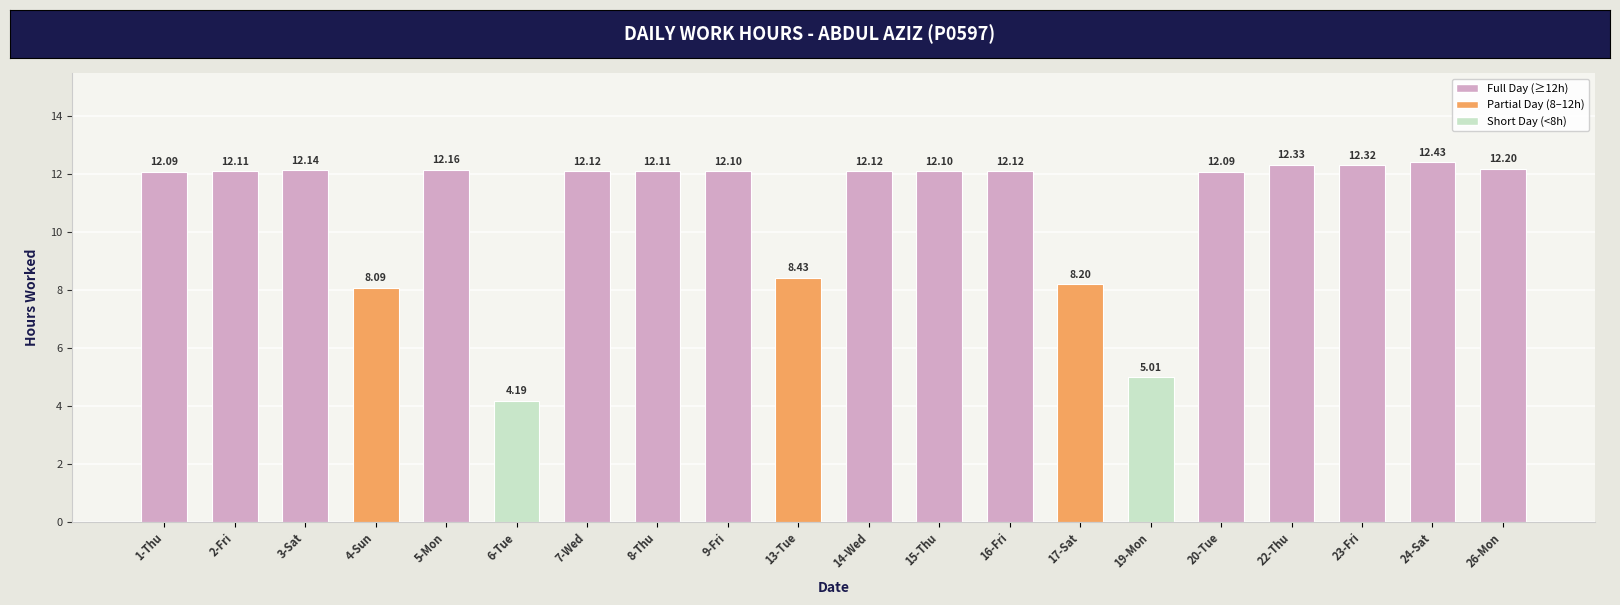

Reading left to right, what are all the values shown in this chart?

12.1	12.1	12.1	8.1	12.2	4.2	12.1	12.1	12.1	8.4	12.1	12.1	12.1	8.2	5.0	12.1	12.3	12.3	12.4	12.2